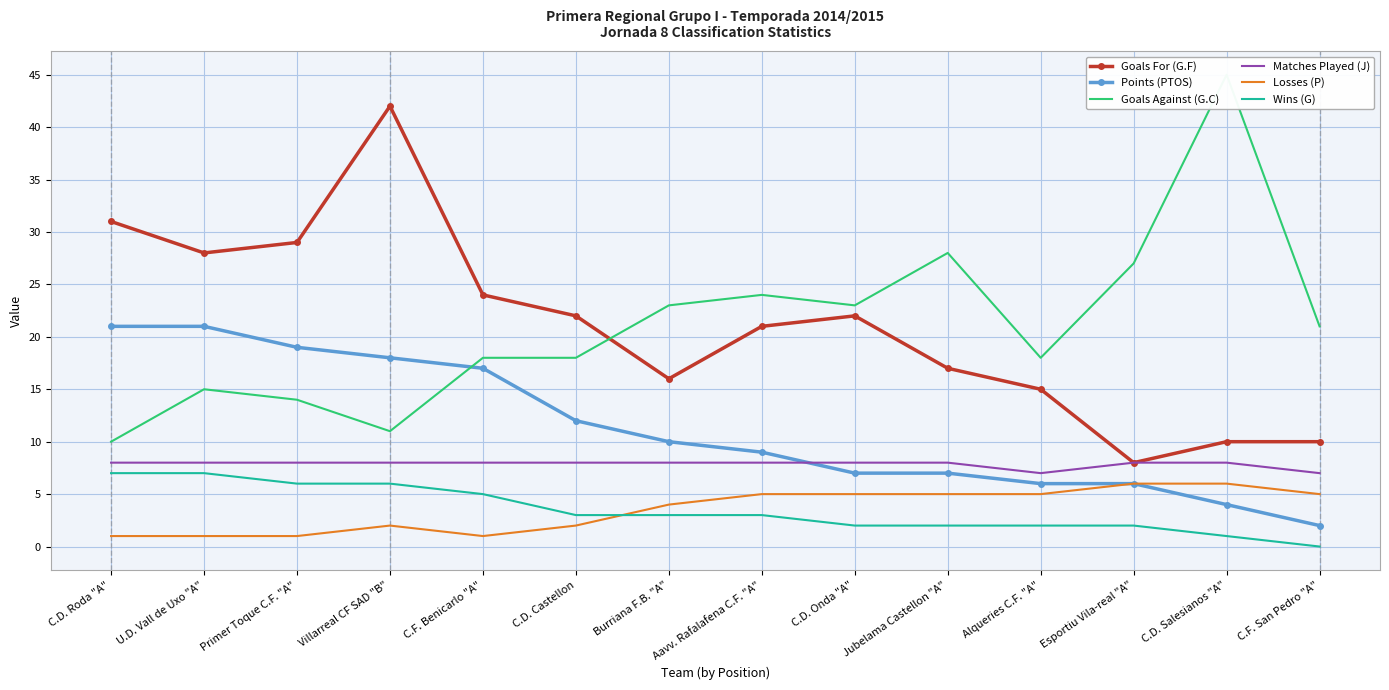

At which category is the sum across all series the highest?

Villarreal CF SAD "B"